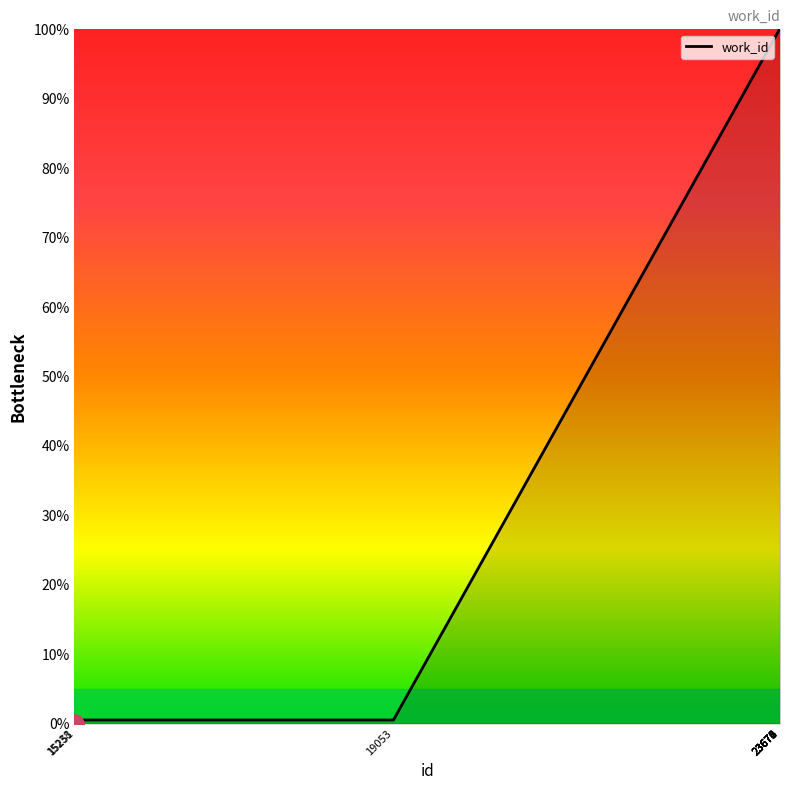

What is the greatest value displayed?

100.0